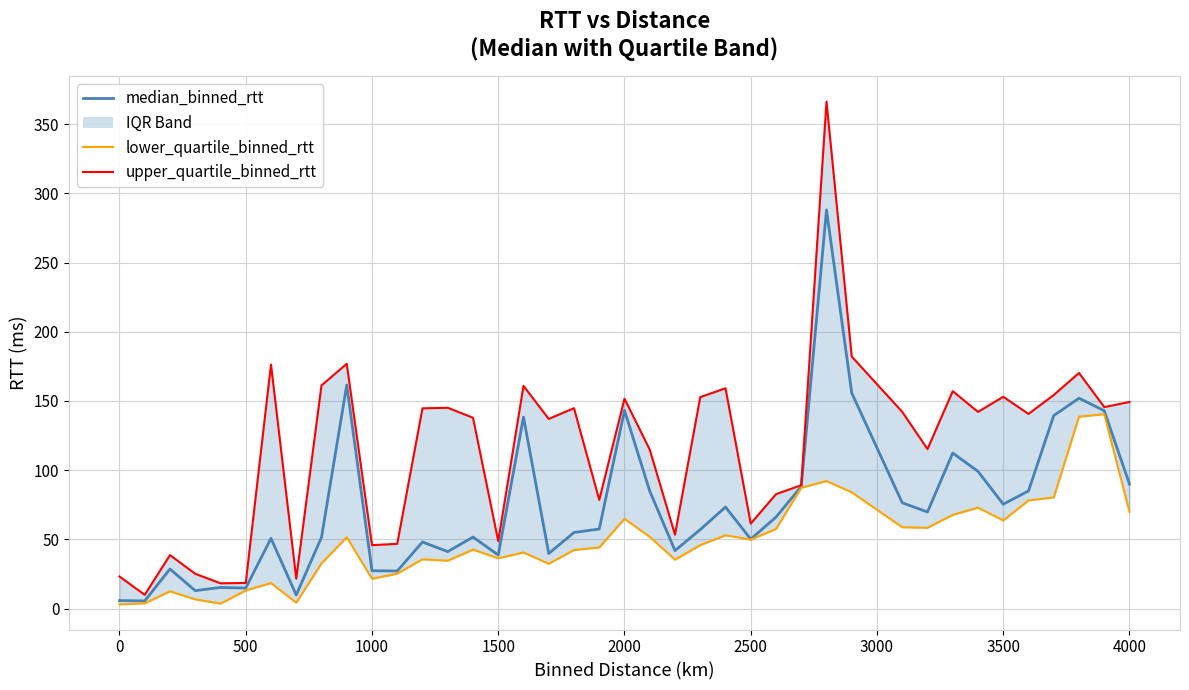

How many interior local peaks does the lower_quartile_binned_rtt series have?

11